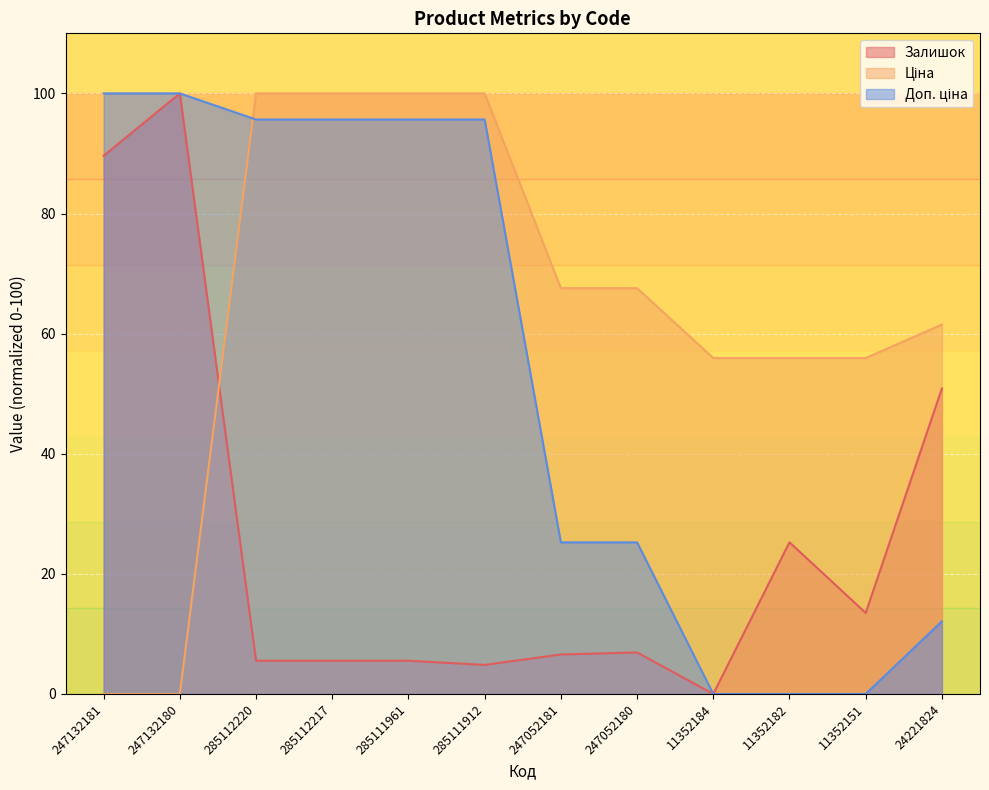

At how many categories does at least one series exceed 57?

9